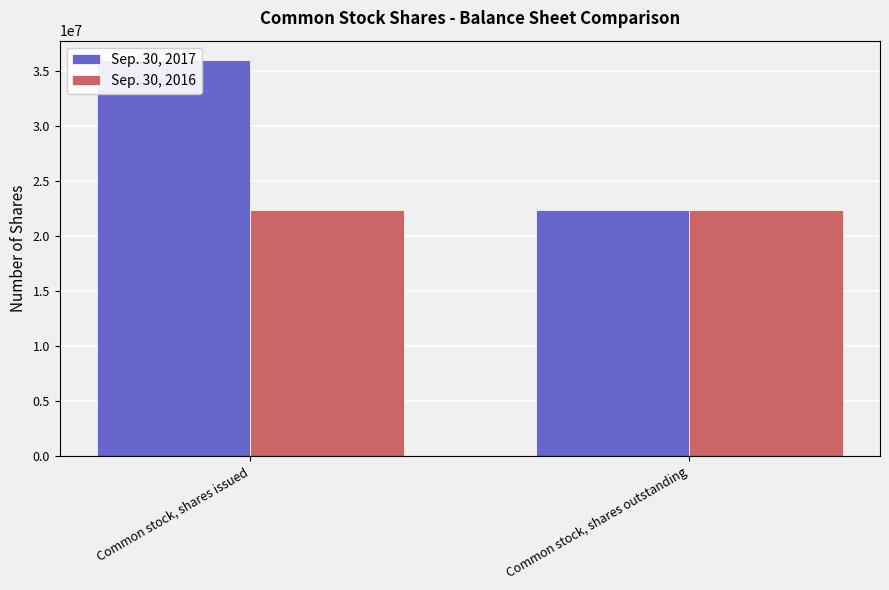

What value does the Sep. 30, 2016 series have at Common stock, shares issued?

22391631